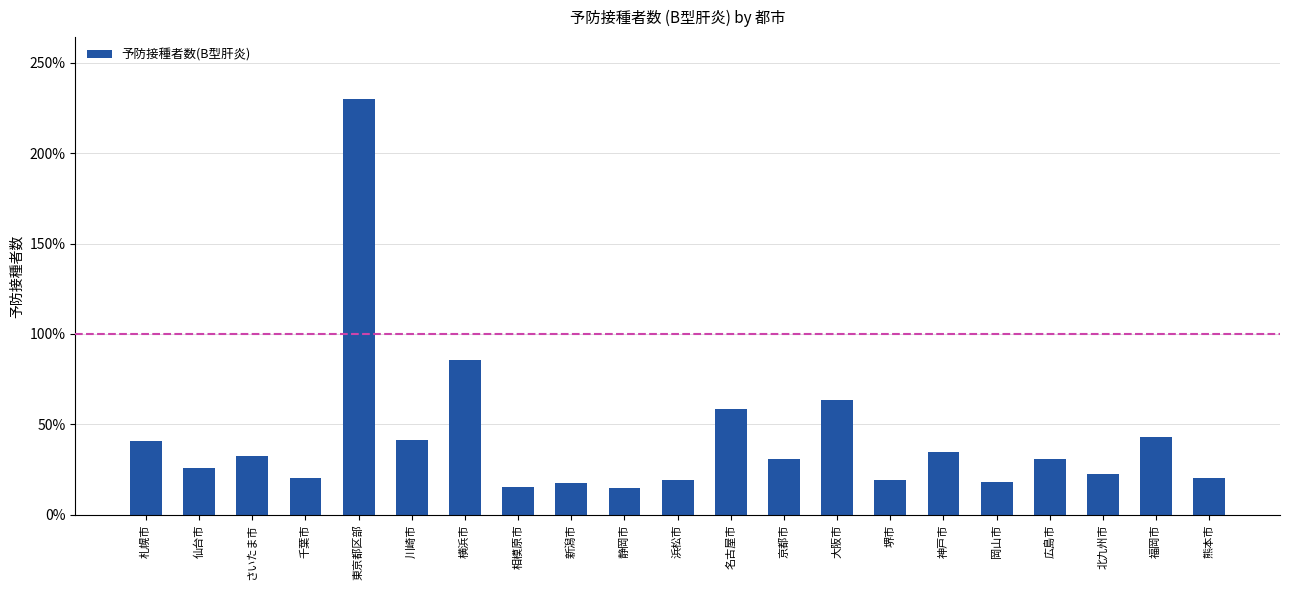

At which label is the value closest to 122262?

横浜市